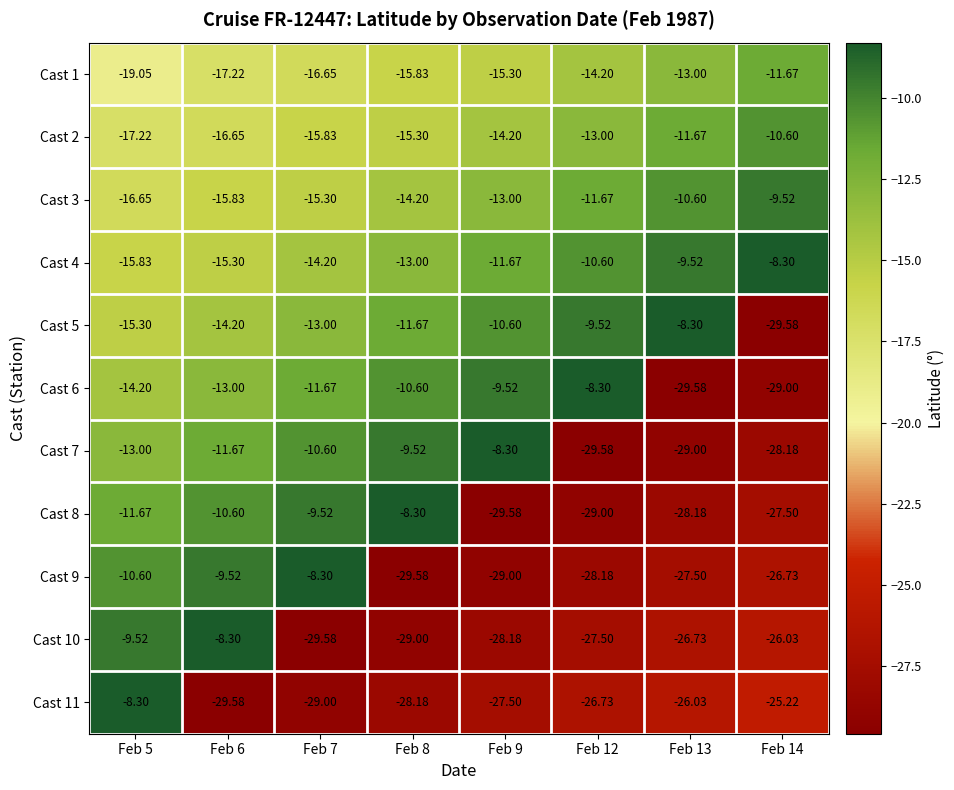

Rank the series at Feb 13 from lowest to highest value.

Cast 6, Cast 7, Cast 8, Cast 9, Cast 10, Cast 11, Cast 1, Cast 2, Cast 3, Cast 4, Cast 5